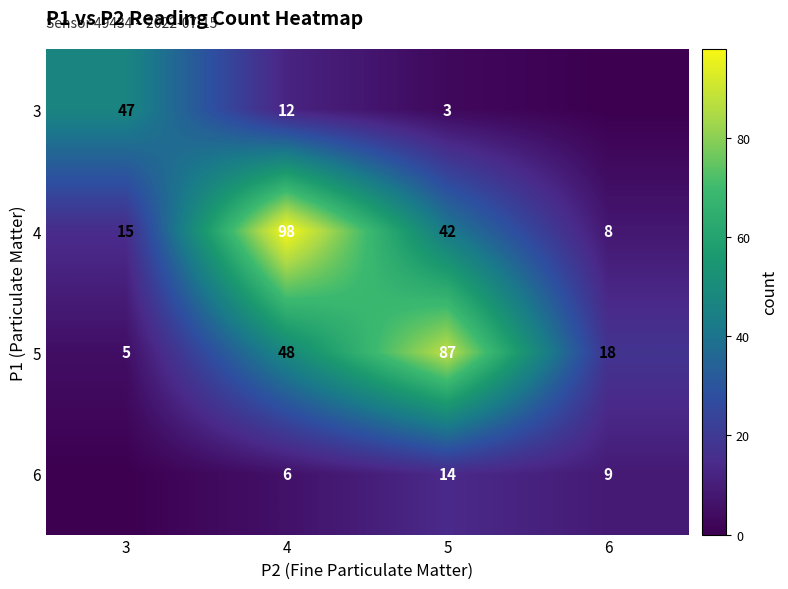

Rank the categories by 5 value from lowest to highest.

3, 6, 4, 5